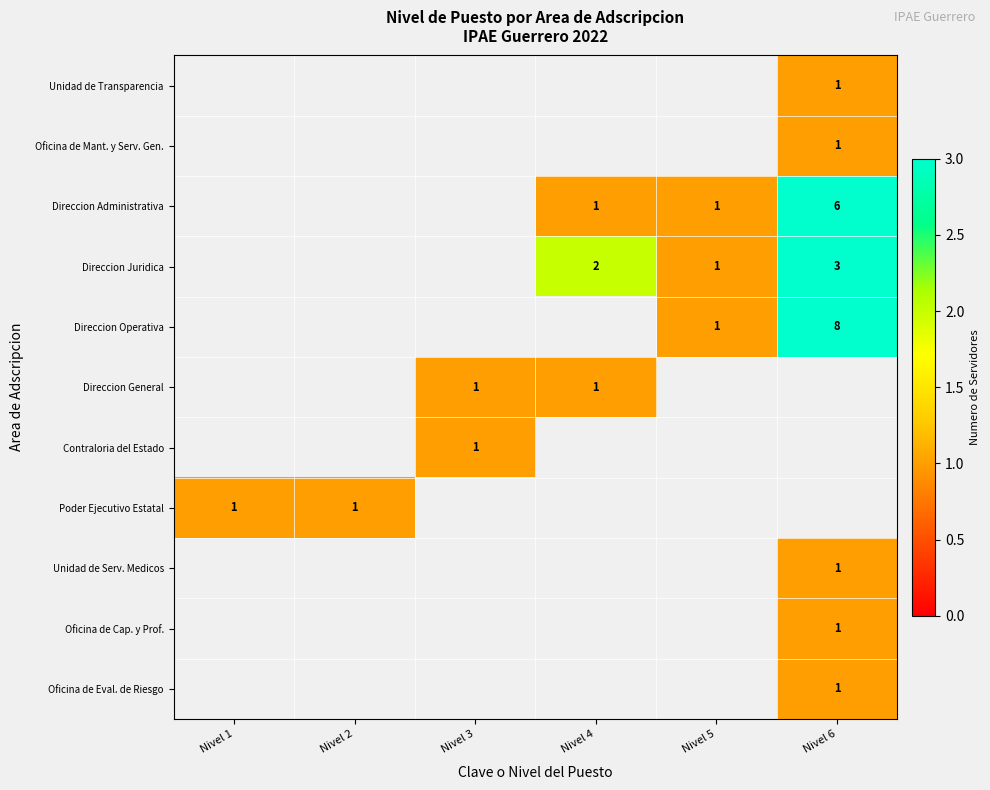

The Direccion Administrativa series shows 2 at Nivel 4. True or false?

False